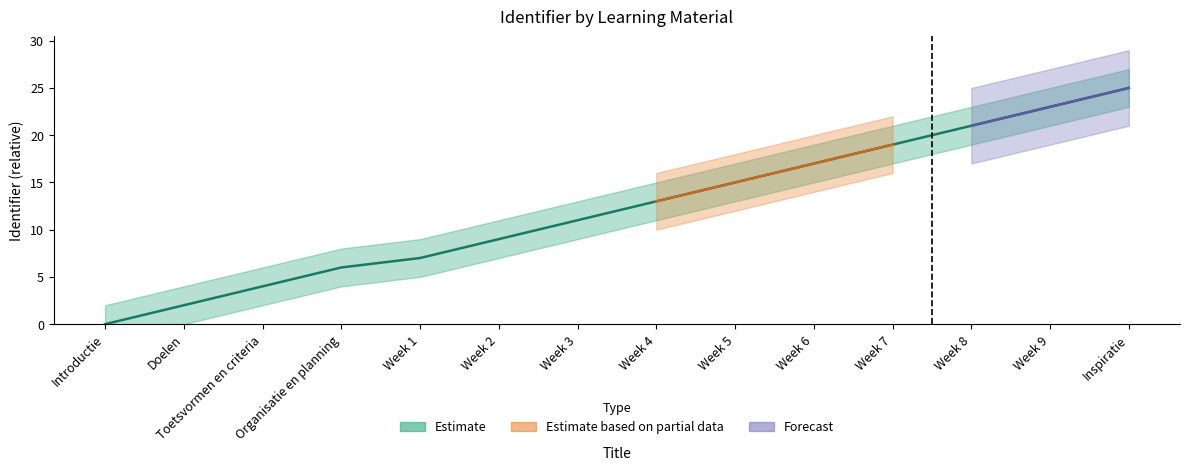

True or false: the data has more than 0 interior local peaks.

False